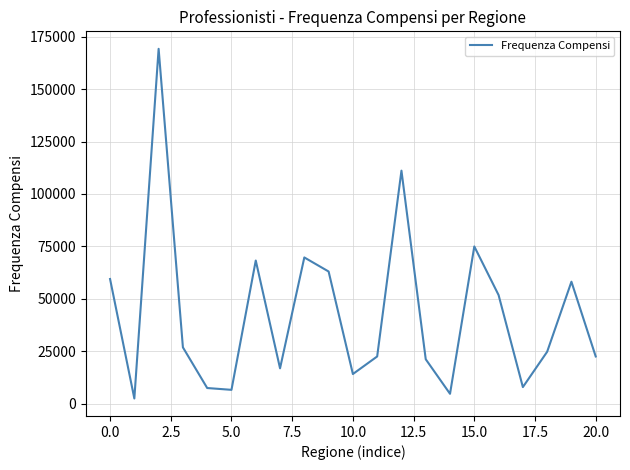

What is the difference between the maximum and minimum values?

166732